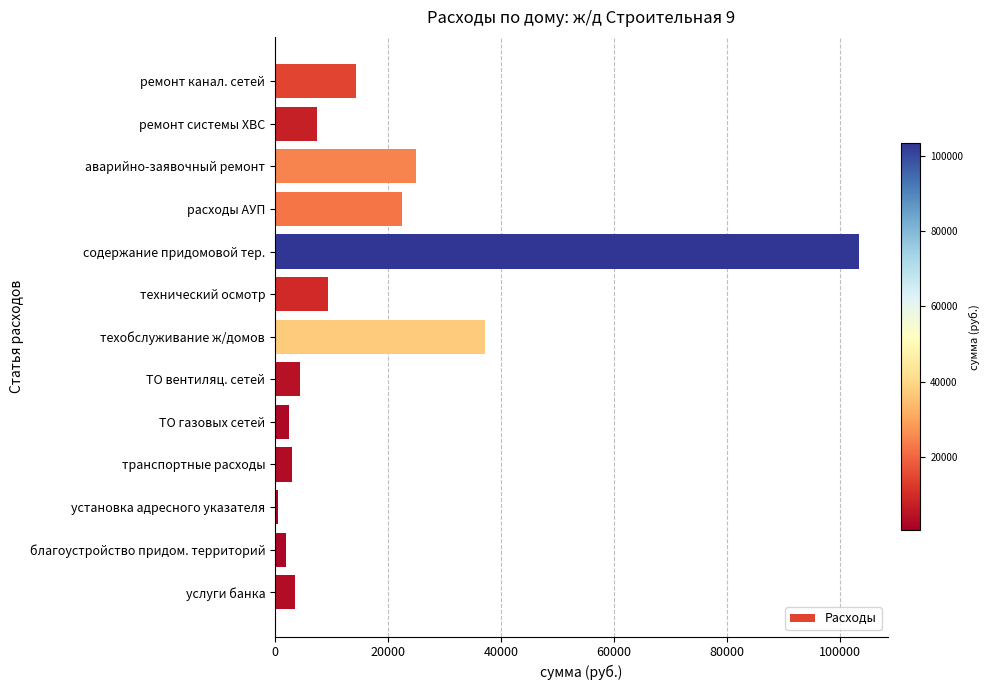

What is the average value?

18098.7